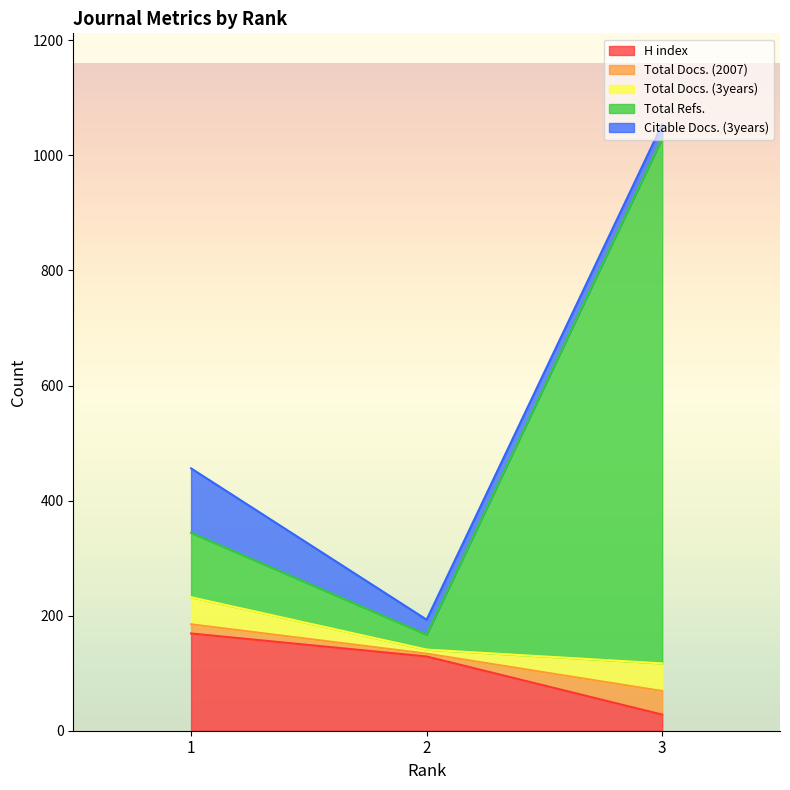

What is the highest value of the H index series?

169